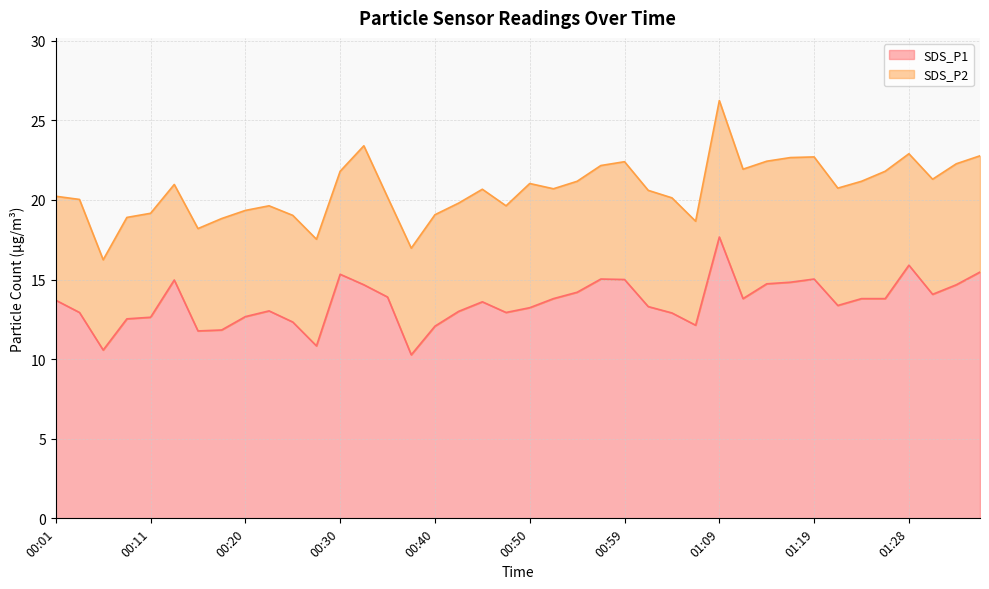

Does the chart display data point markers on the line(s)?

No